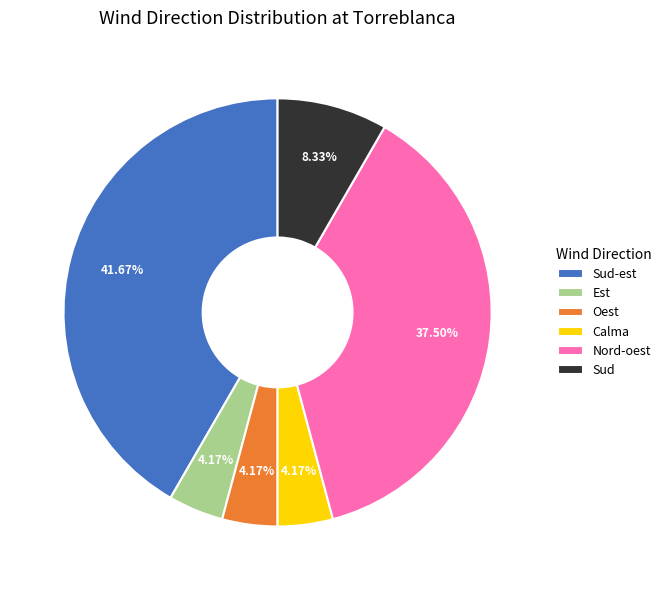

Does any single category account for the majority?

No